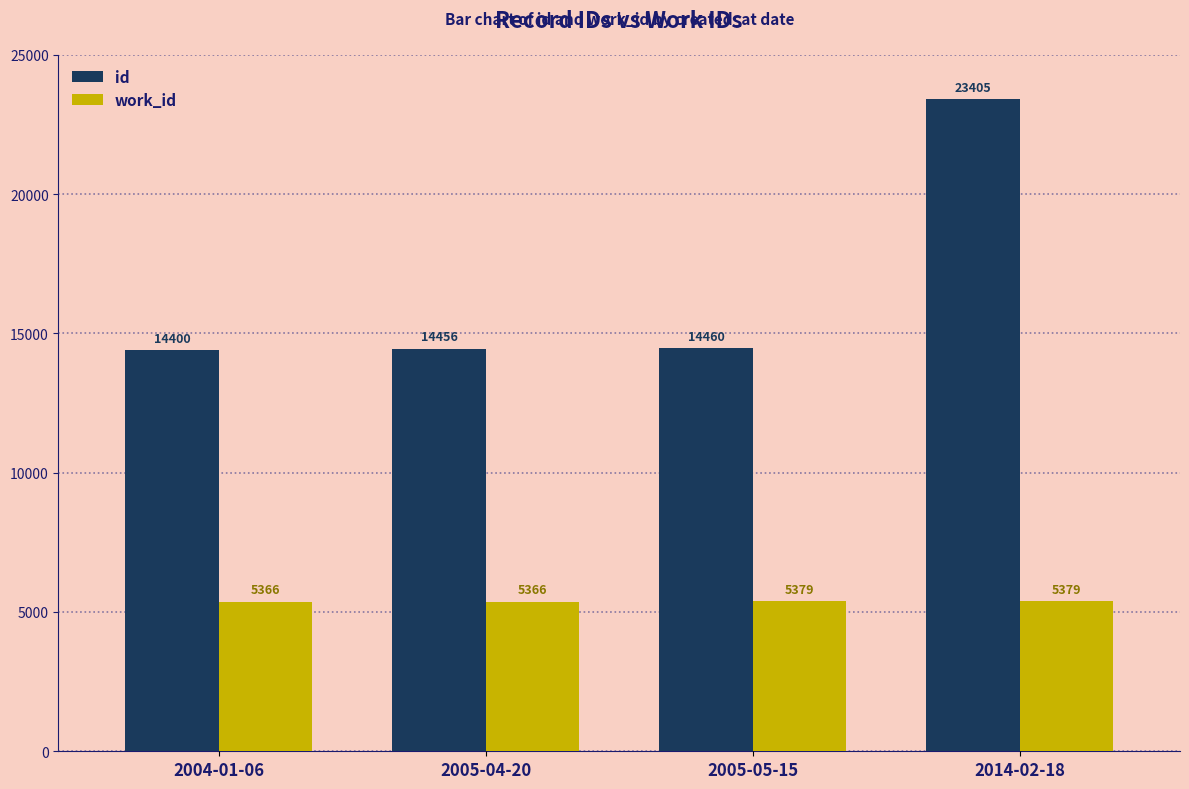

How many series are shown in this chart?

2